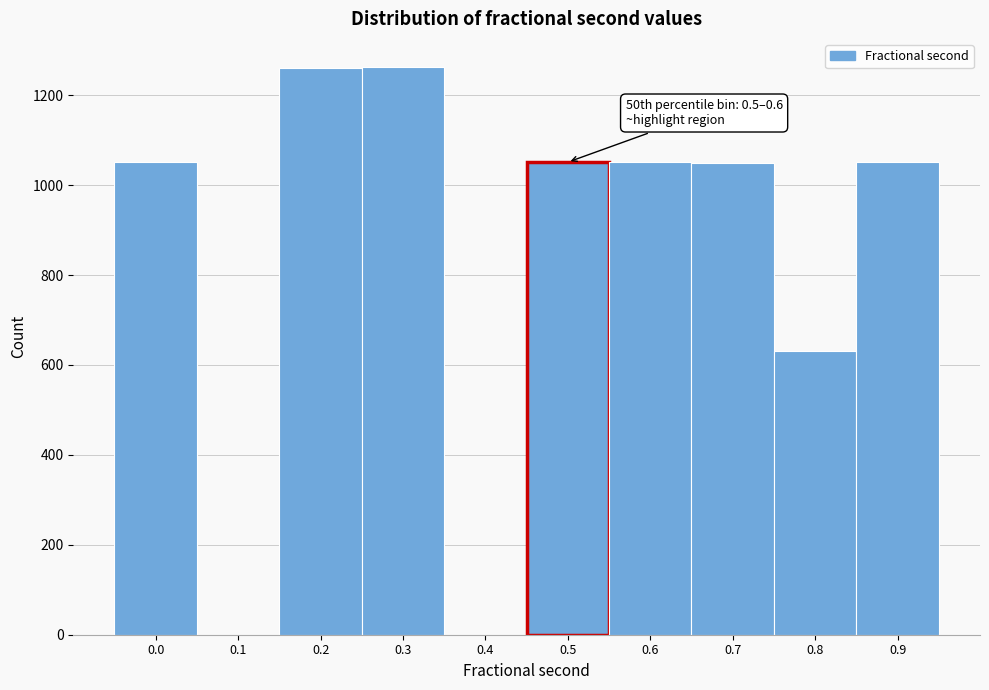

The value at 0.7 is 1583. True or false?

False